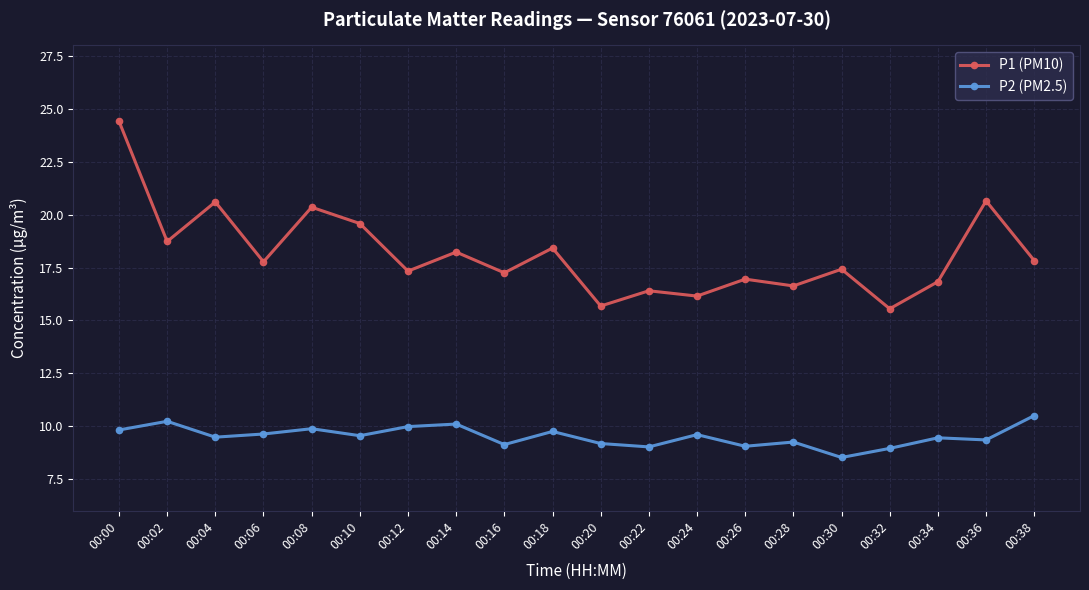

Count the number of data series in this chart.

2